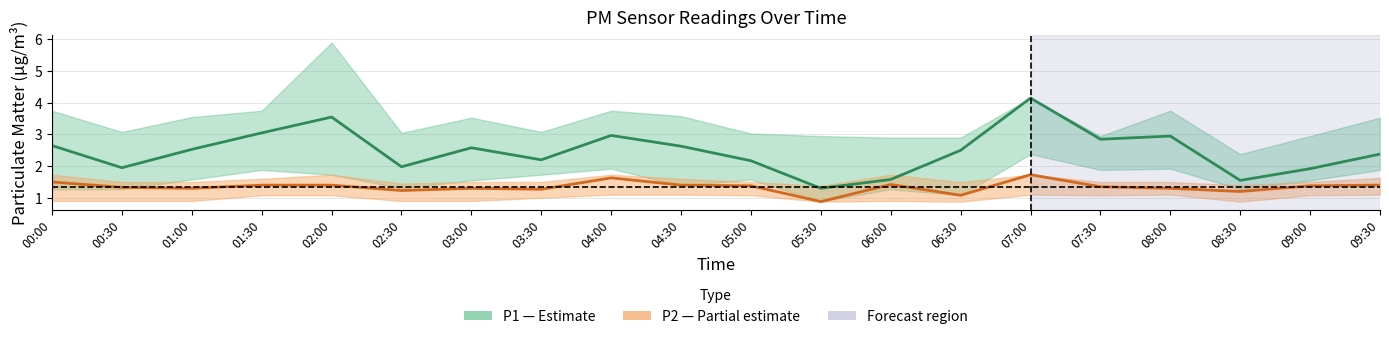

Rank the categories by P1 center value from highest to lowest.

07:00, 02:00, 01:30, 04:00, 08:00, 07:30, 00:00, 04:30, 03:00, 01:00, 06:30, 09:30, 03:30, 05:00, 02:30, 00:30, 09:00, 06:00, 08:30, 05:30